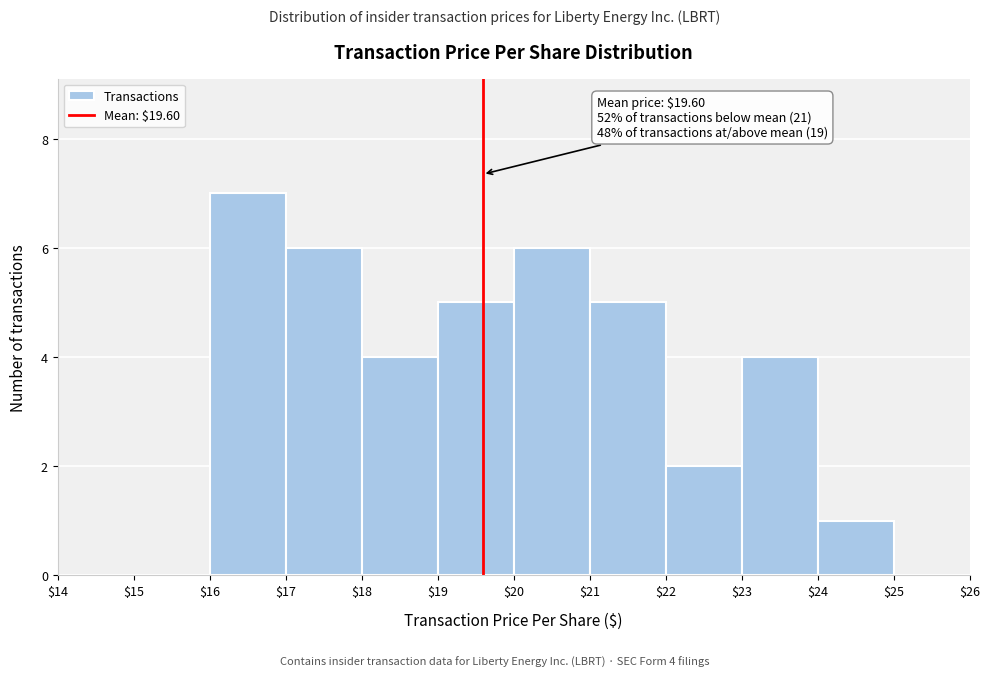

Over which range of the x-axis is the bar tallest?

$16 to $17